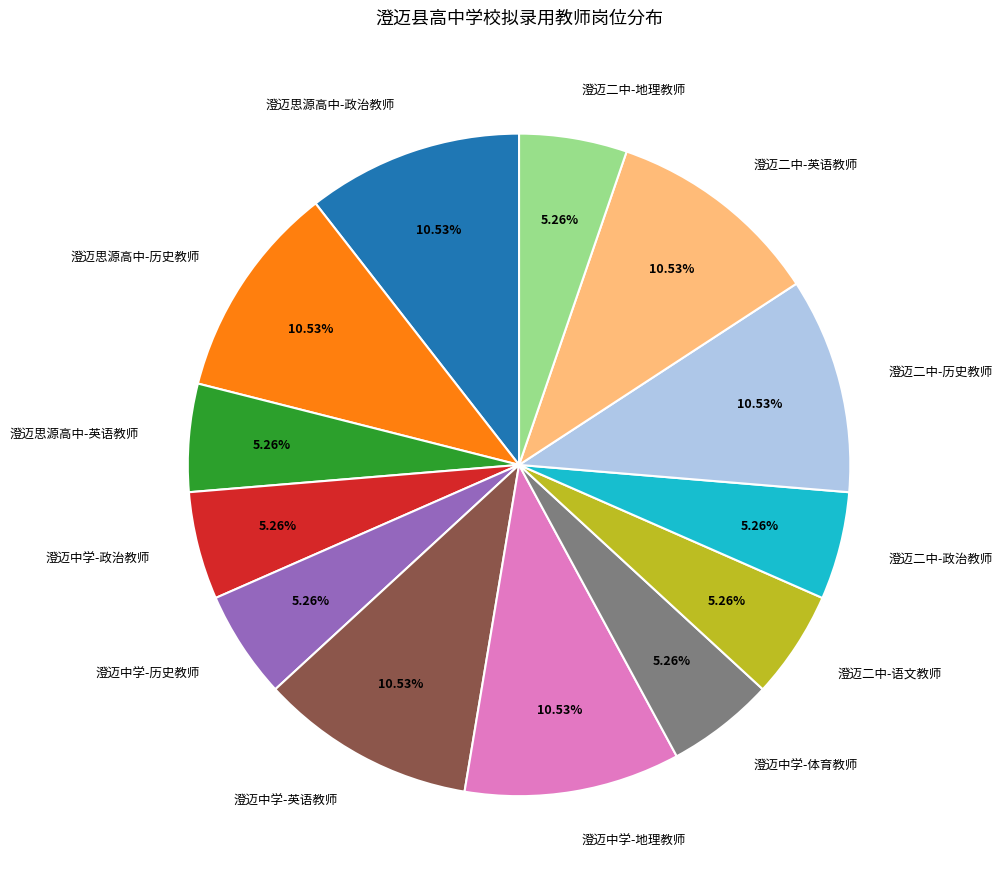

How many slices are in this pie chart?

13